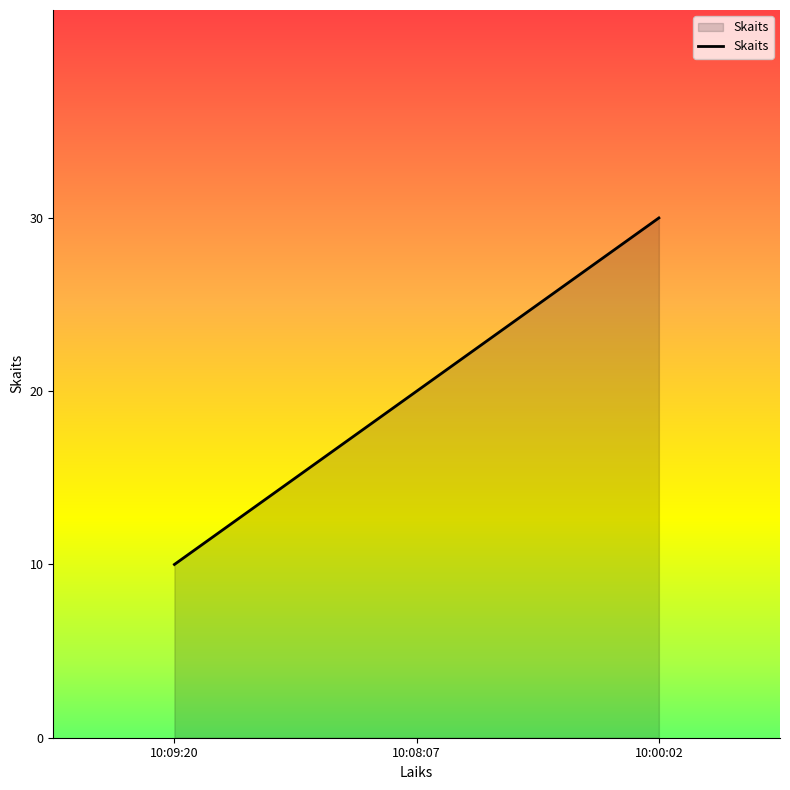

List the labels in order of value, smallest first.

10:09:20, 10:08:07, 10:00:02